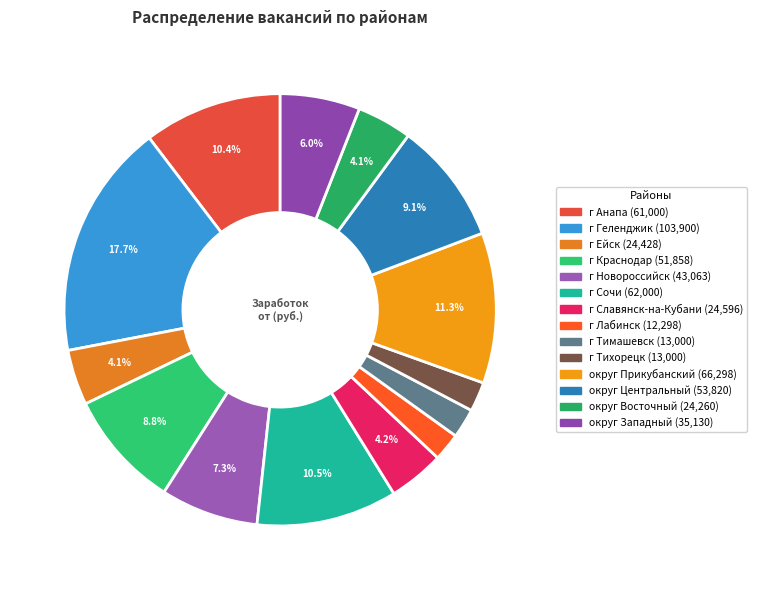

True or false: г Геленджик accounts for 18% of the total.

True